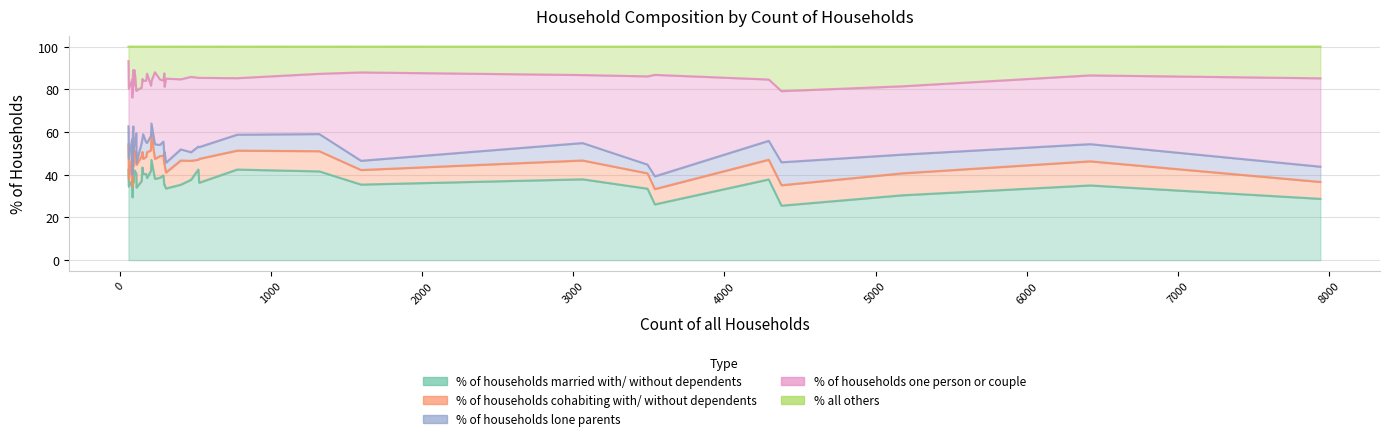

Between 4377 and 267, which series saw the biggest shift?

% of households married with/ without dependents